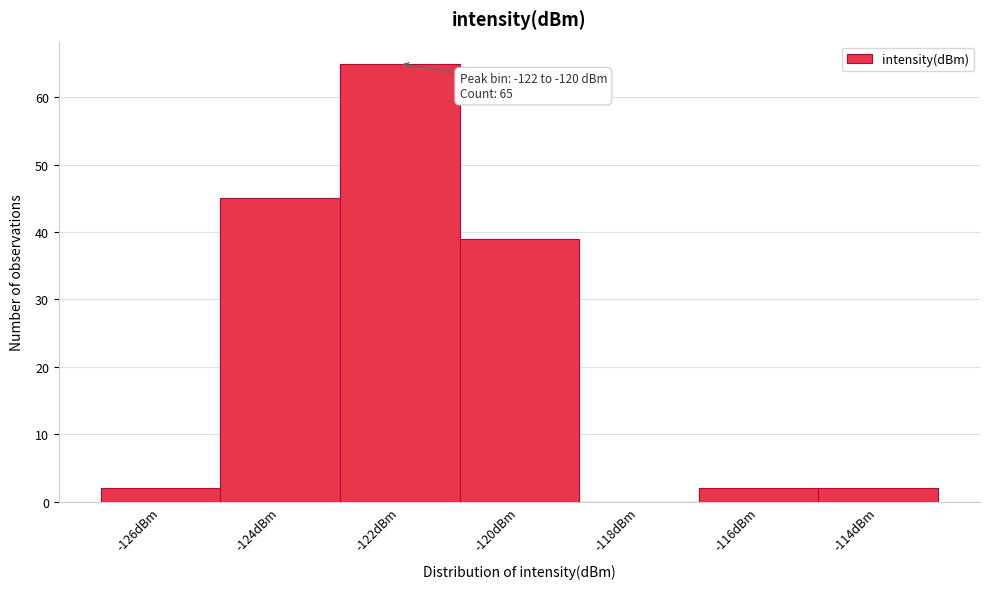

Reading left to right, extract all data points from this chart.

-126dBm=2	-124dBm=45	-122dBm=65	-120dBm=39	-118dBm=0	-116dBm=2	-114dBm=2